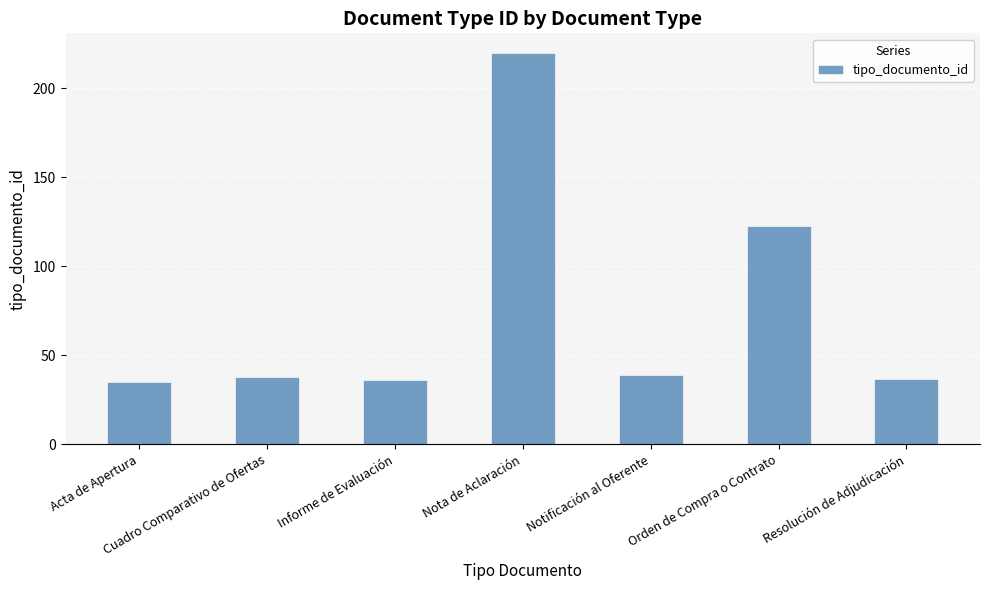

Are the bars grouped side by side (vs. stacked)?

No